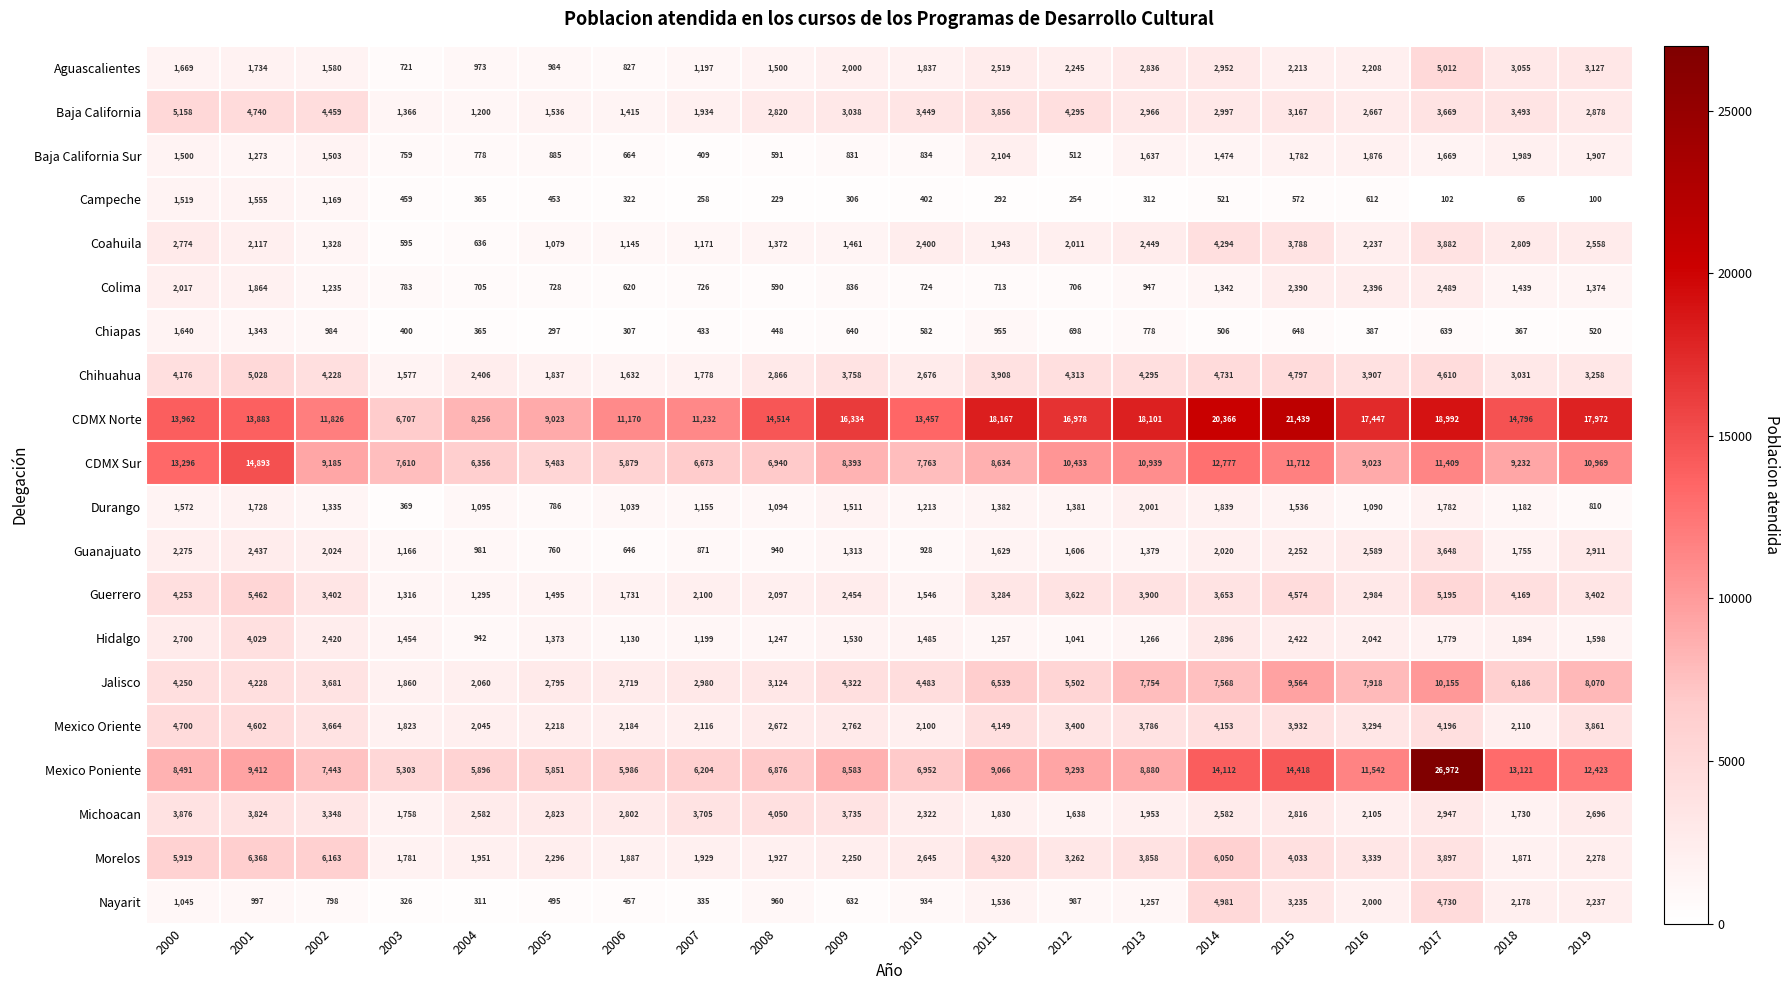

Which series has the largest range (max minus min)?

Mexico Poniente